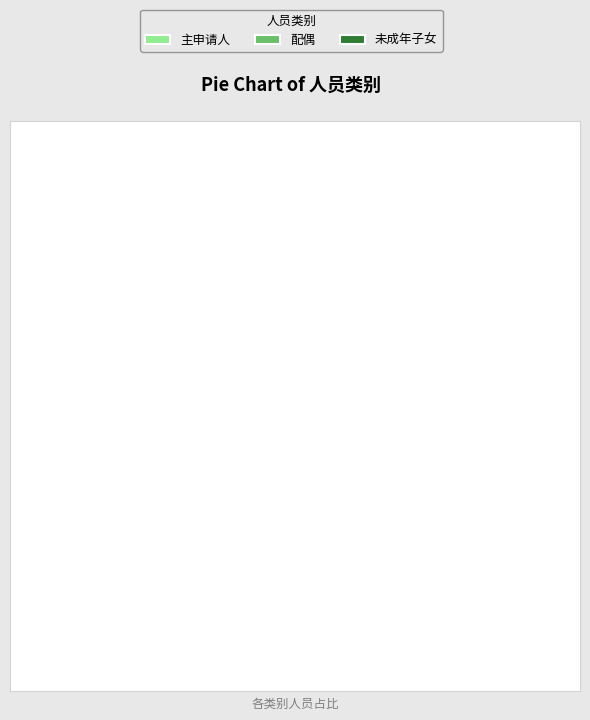

How many segments does this pie chart have?

3